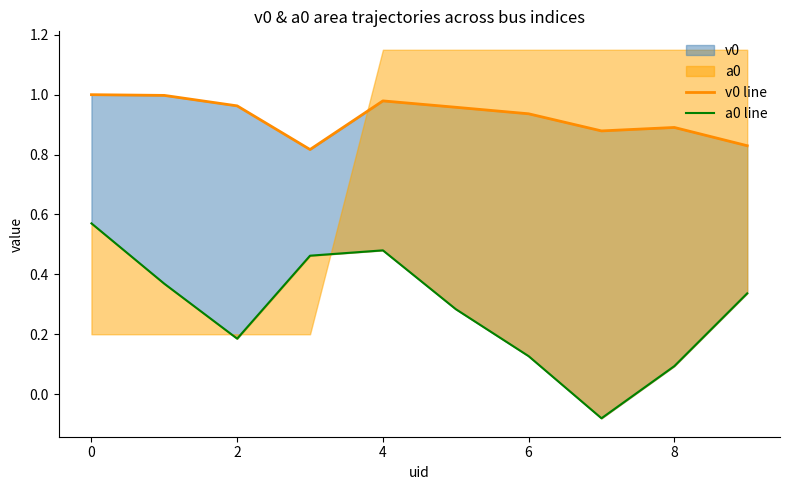

At which category does the chart reach its minimum across all series?

7